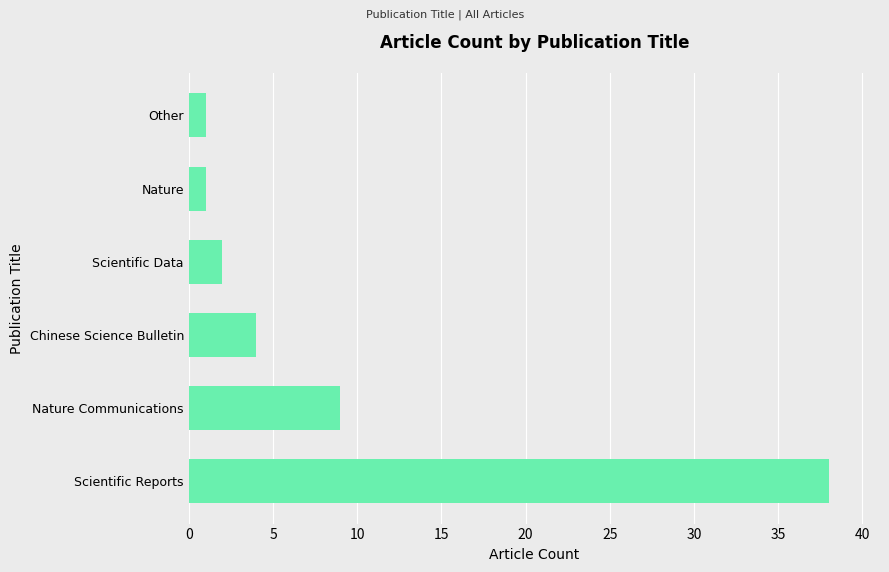

Which category has the highest value across all series?

Scientific Reports